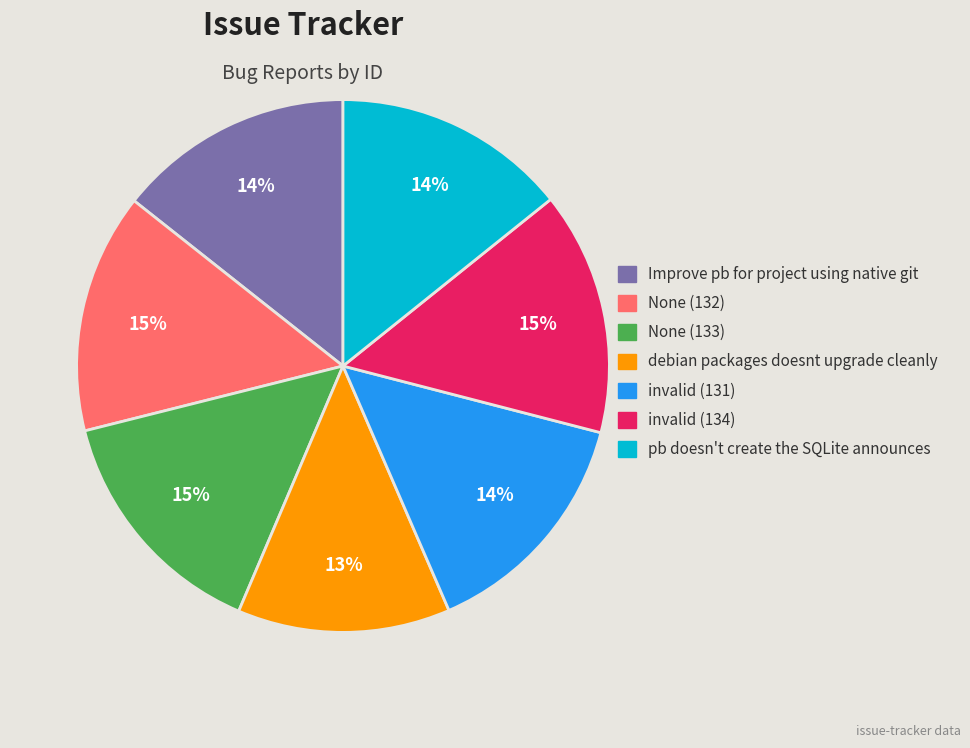

To the nearest percent, what is the difference between the largest and smallest slice percentages?

2%